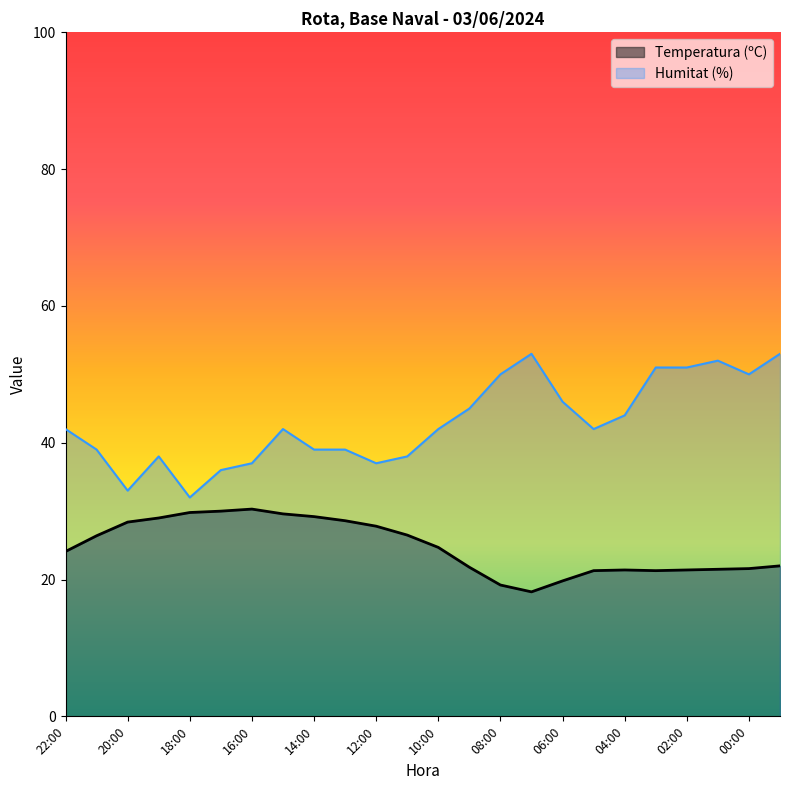

True or false: Humitat (%) and Temperatura (ºC) cross at least once.

False